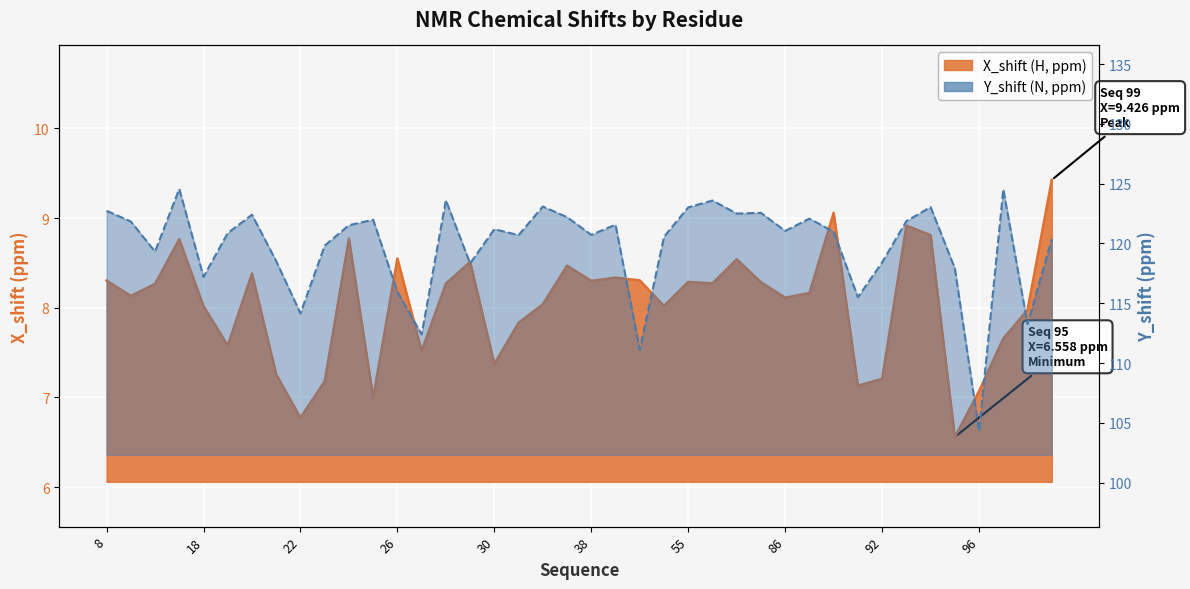

How many values in the X_shift series are below 8?

14